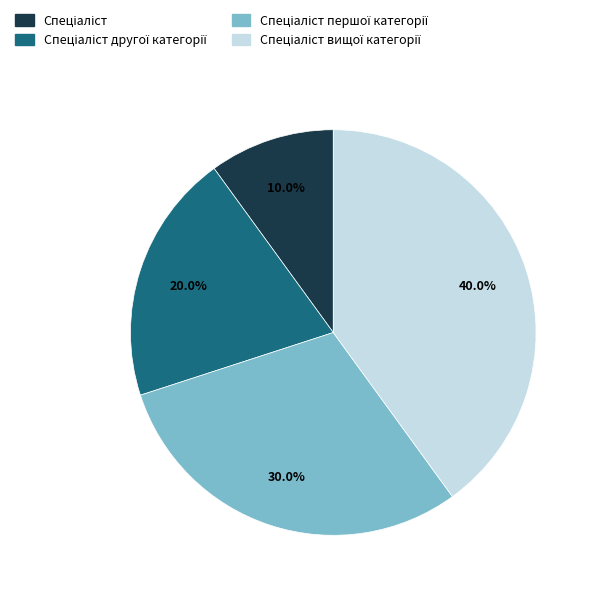

Does any single category account for the majority?

No